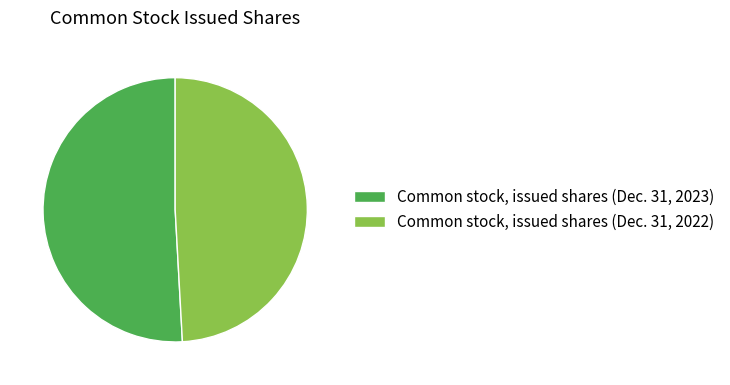

What is the majority slice?

Common stock, issued shares (Dec. 31, 2023)